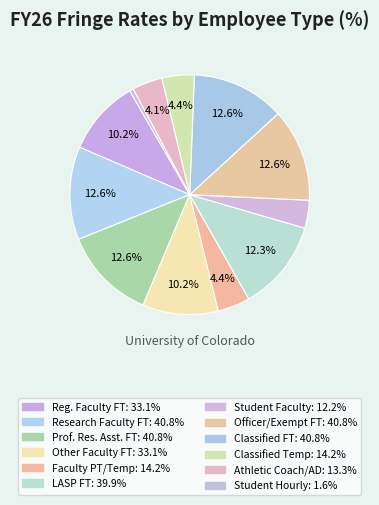

To the nearest percent, what is the difference between the largest and smallest slice percentages?

12%